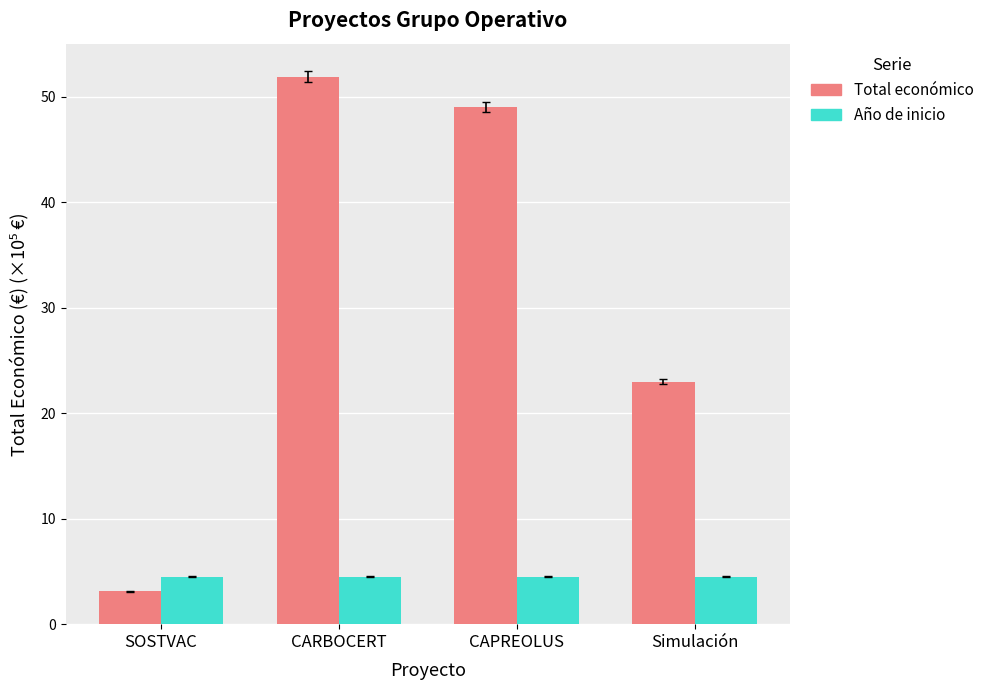

What is the average value of the Total económico series?

31.7